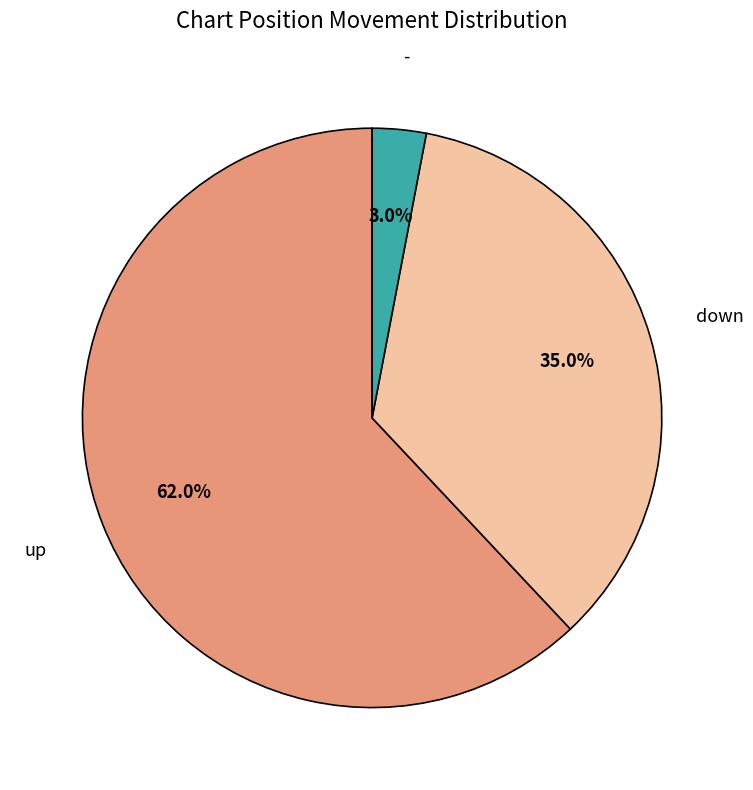

Is there any slice that represents more than half of the pie?

Yes